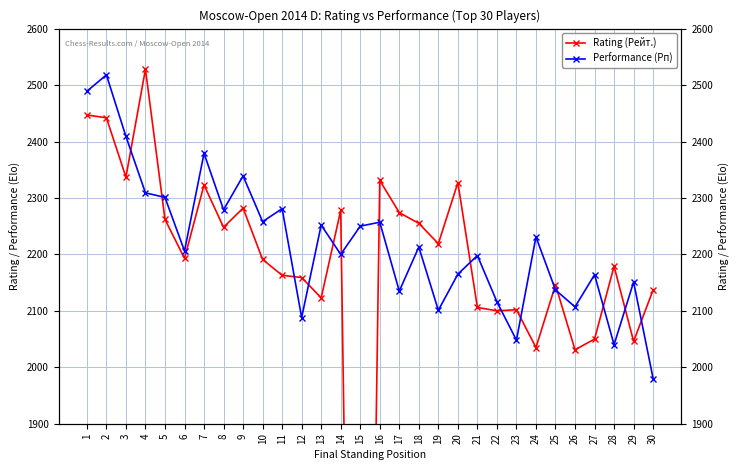

The value of Performance (Рп) at 2 is 2518. True or false?

True